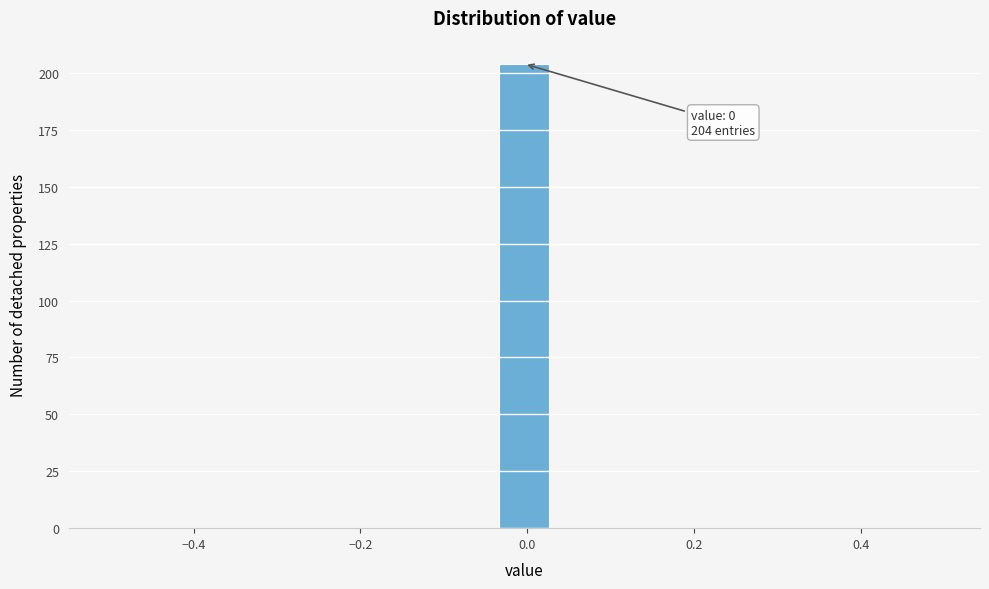

Around what value on the x-axis is the tallest bar? Give the approximate position of its centre, as read against the axis.

0.00